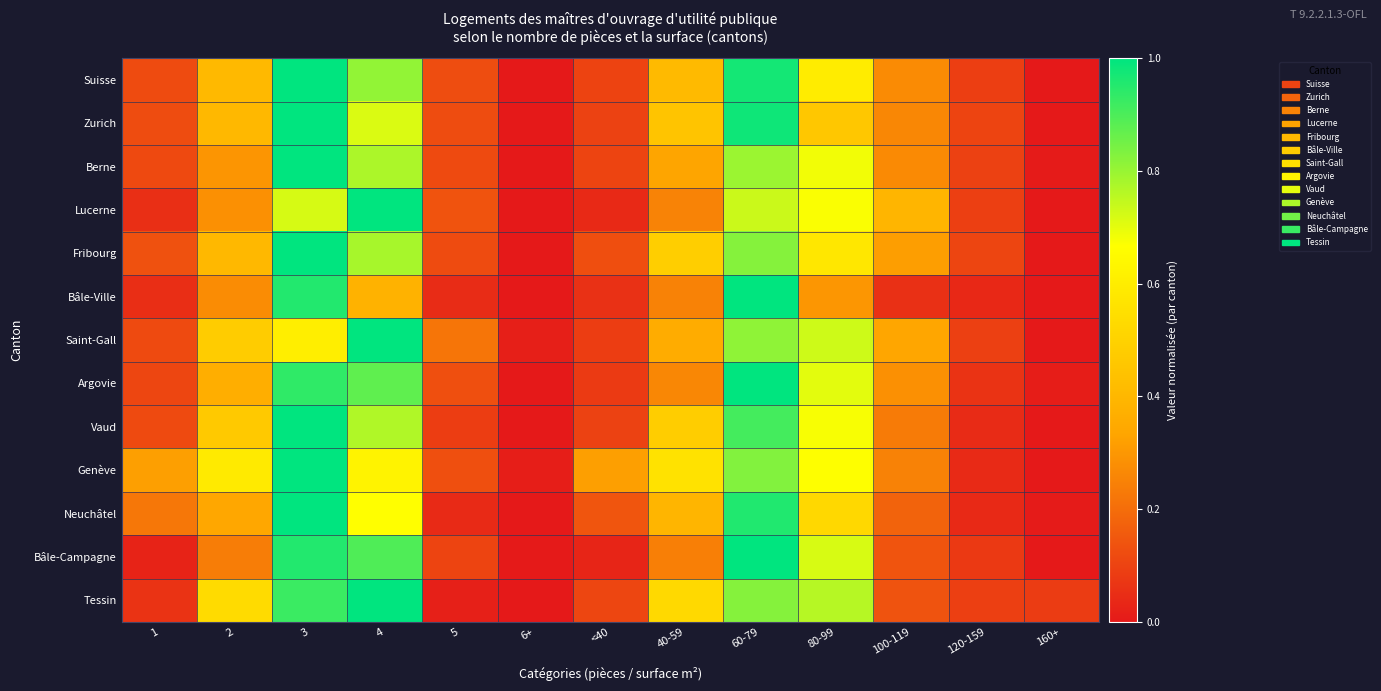

Between 1 and 80-99, which series saw the biggest shift?

Tessin